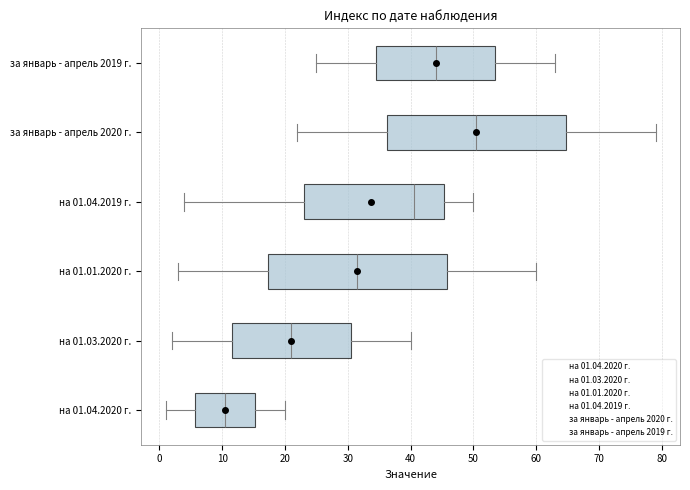

Which box has the furthest to the left median line?

на 01.04.2020 г.